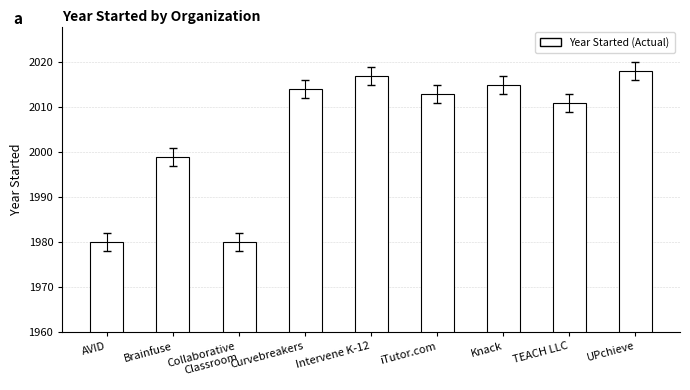

What is the average value?

2005